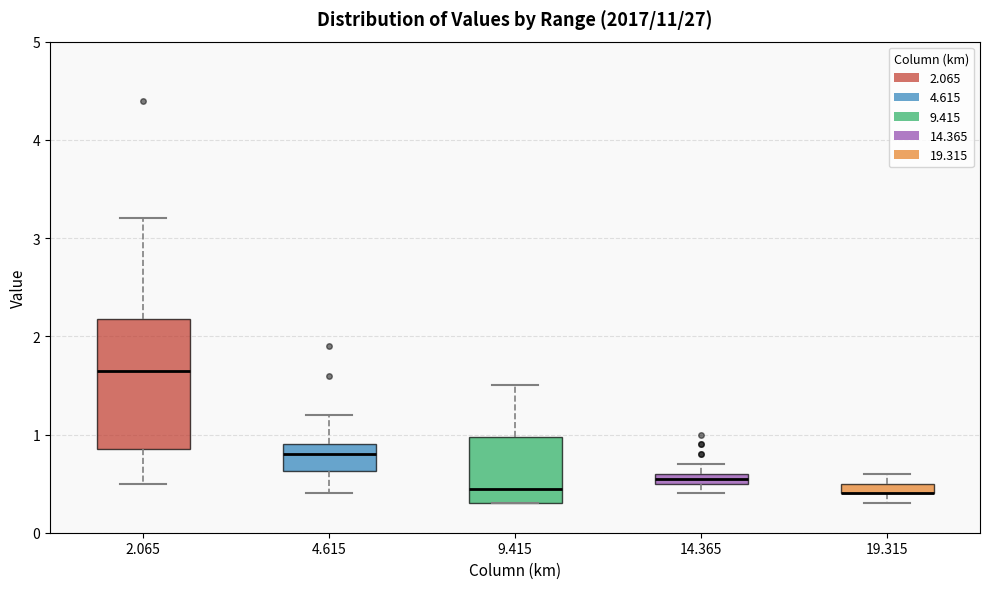

Which box is the tallest, from its lower edge to its upper edge?

2.065